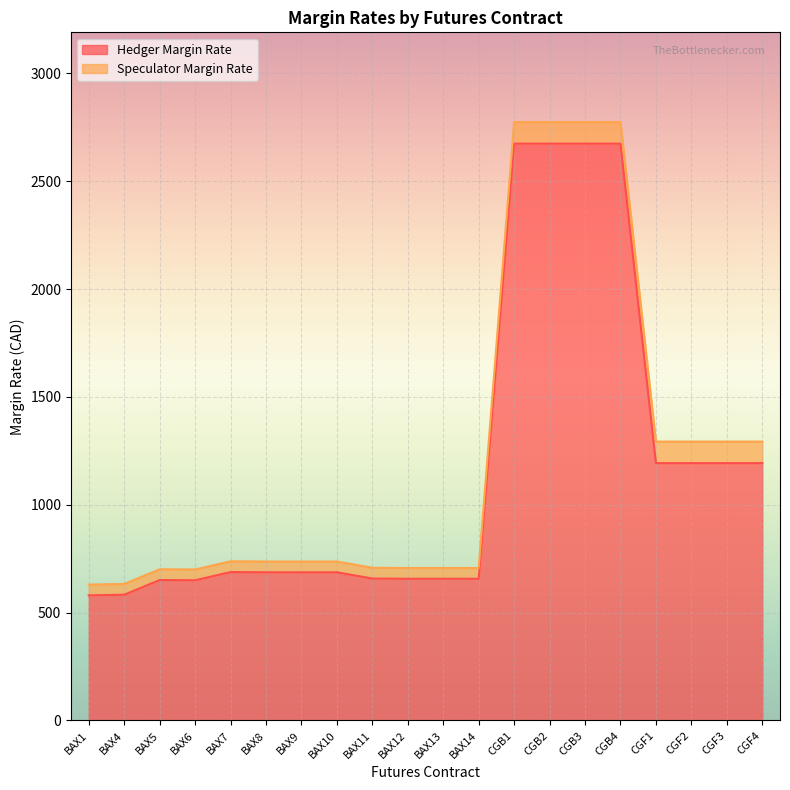

What is the maximum value for Hedger Margin Rate?

2674